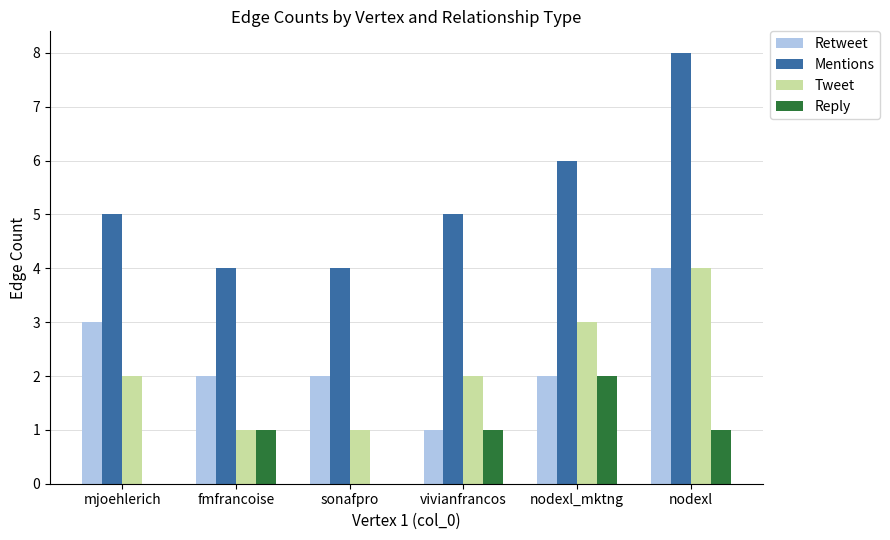

Between fmfrancoise and sonafpro, which series saw the biggest shift?

Reply